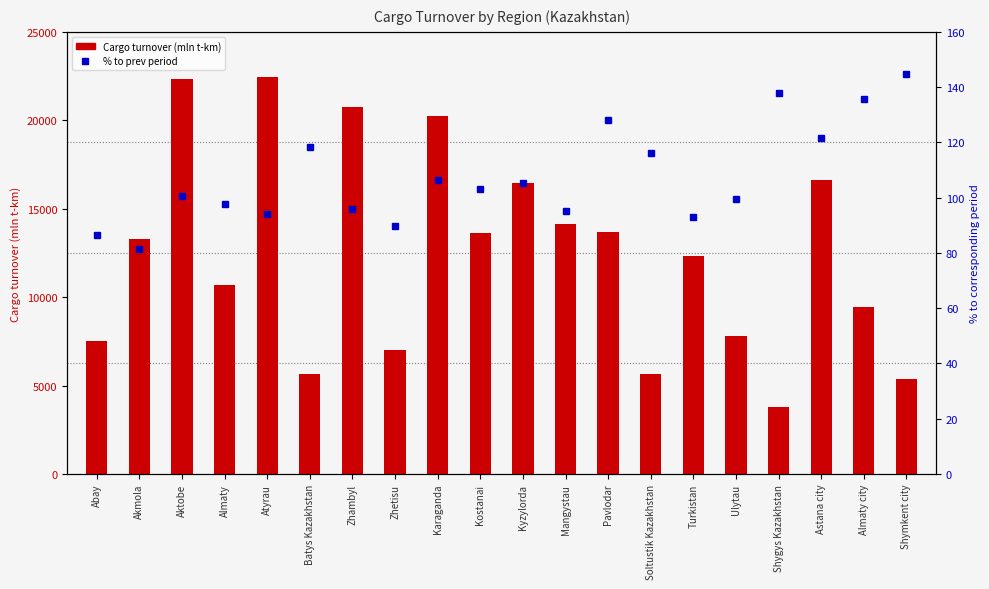

How many groups of bars are there?

20